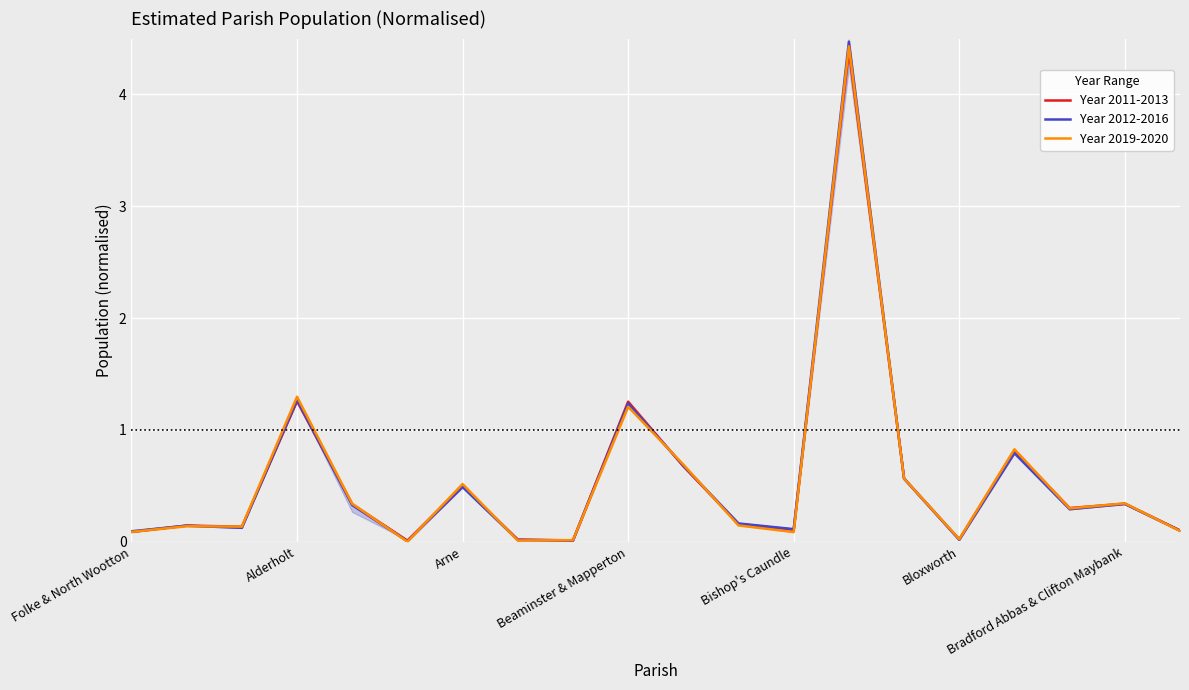

What are all the series names shown in the legend?

Year 2011-2013, Year 2012-2016, Year 2019-2020